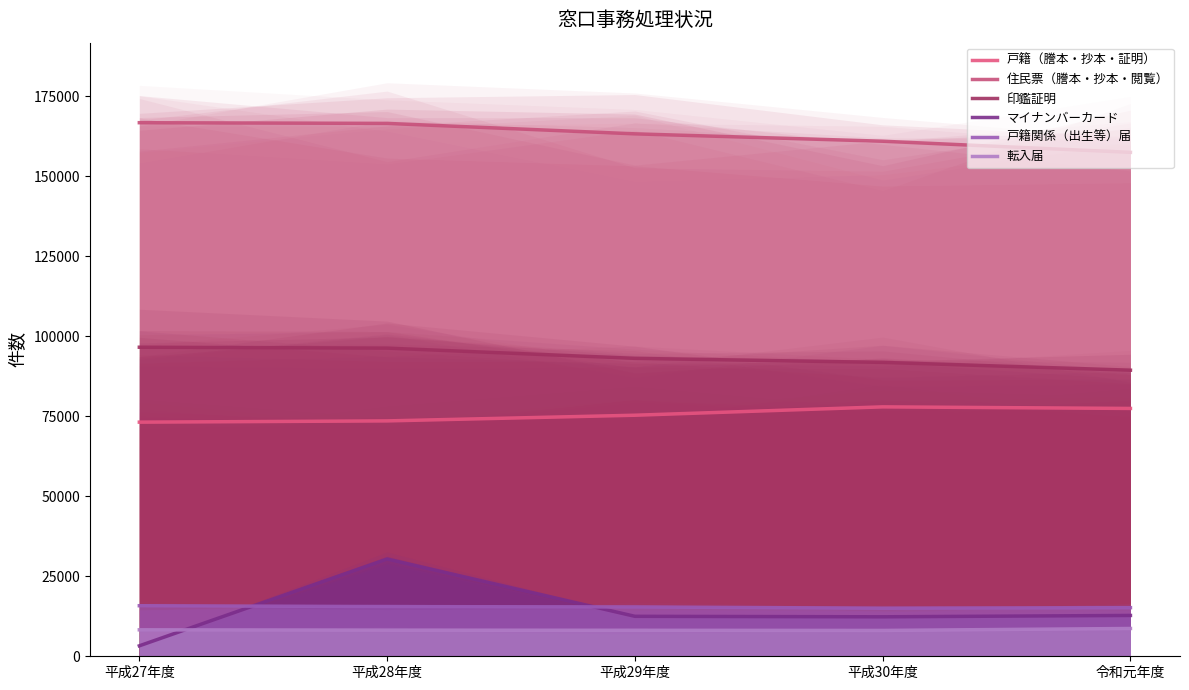

Rank the series by their maximum value, from highest to lowest.

住民票（謄本・抄本・閲覧）, 印鑑証明, 戸籍（謄本・抄本・証明）, マイナンバーカード, 戸籍関係（出生等）届, 転入届